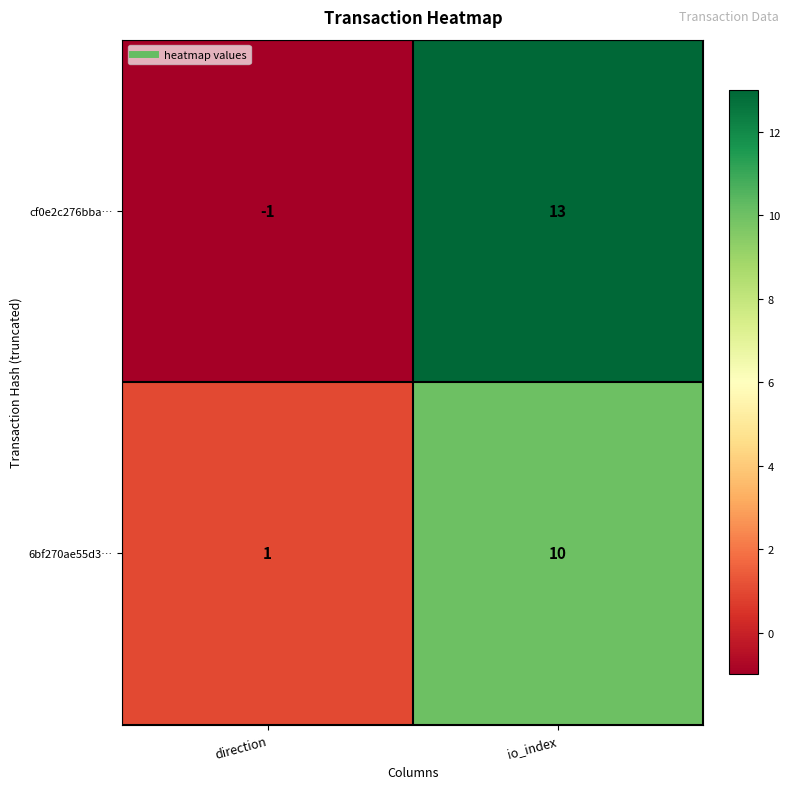

What is the approximate value of 6bf270ae55d3… at io_index?

10